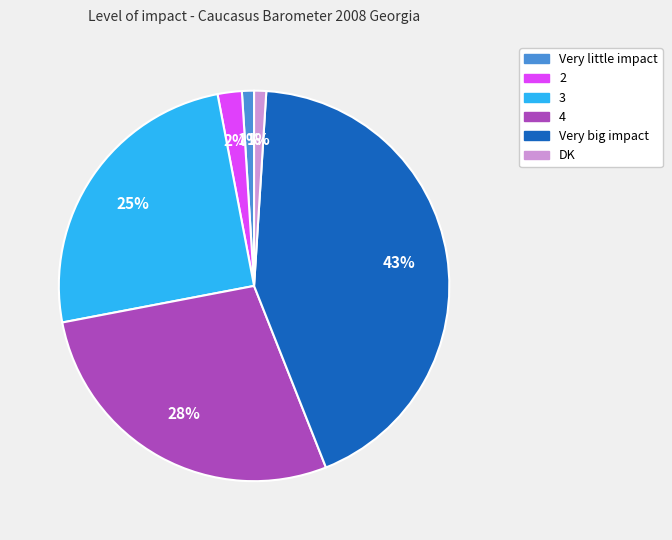

To the nearest percent, what portion does 4 represent?

28%